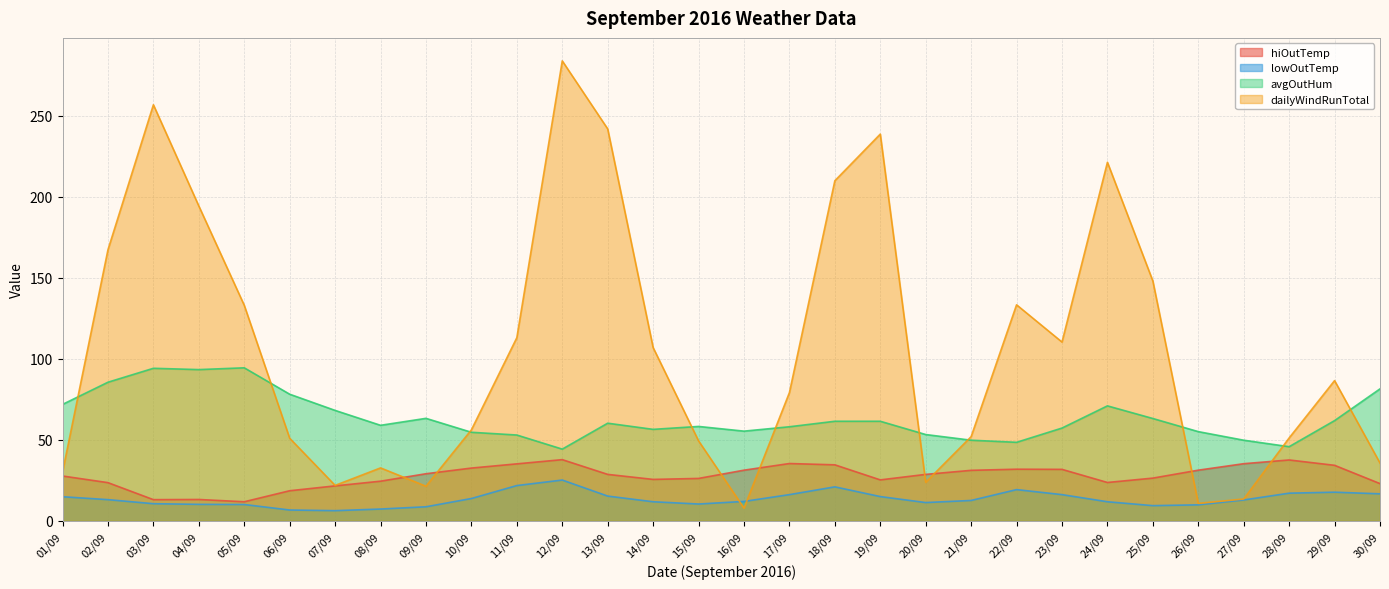

Read the lowOutTemp value at 28/09.

17.1